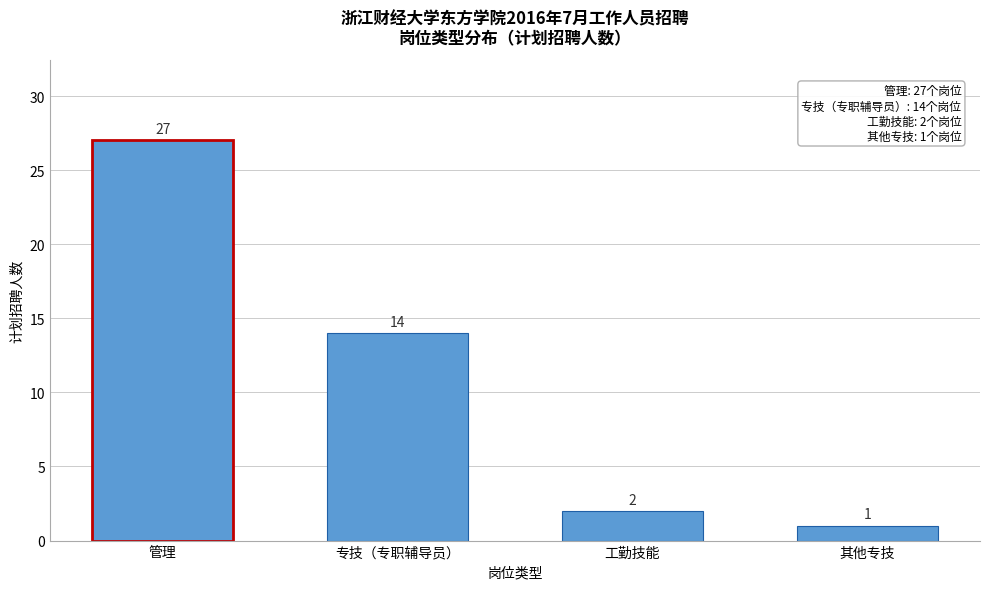

Reading left to right, extract all data points from this chart.

管理=27	专技（专职辅导员）=14	工勤技能=2	其他专技=1